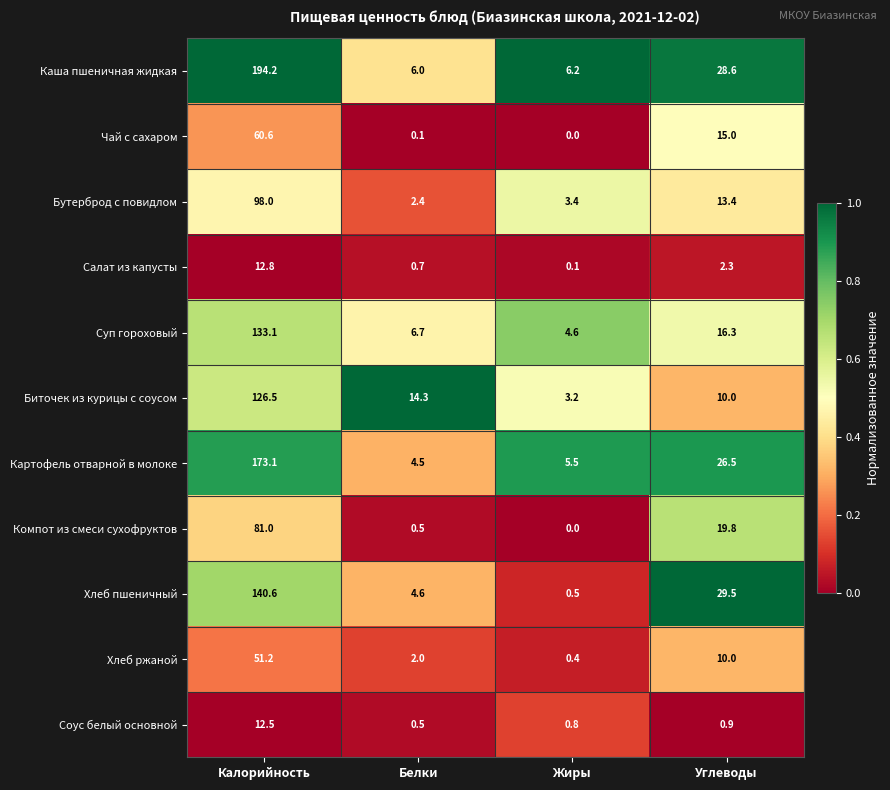

At which category is the sum across all series the highest?

Калорийность